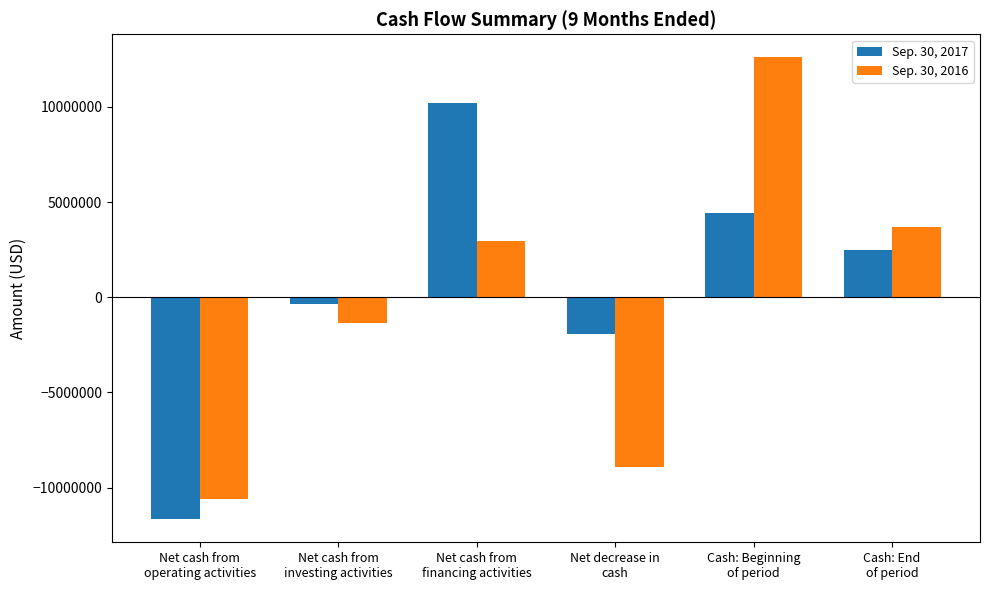

Is the value of Sep. 30, 2016 at Cash: Beginning
of period greater than the value of Sep. 30, 2017 at Net cash from
investing activities?

Yes